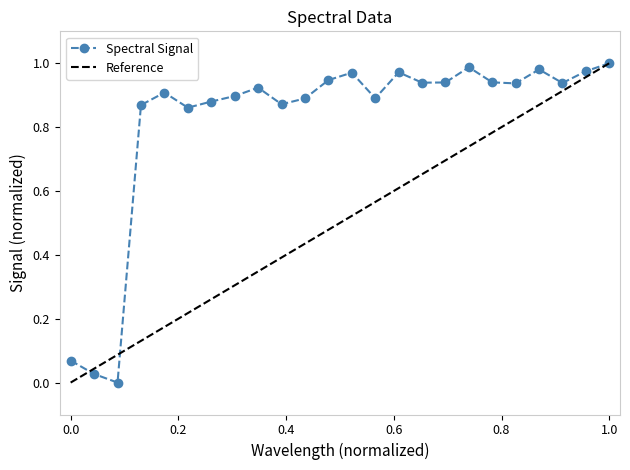

Does the chart display data point markers on the line(s)?

Yes